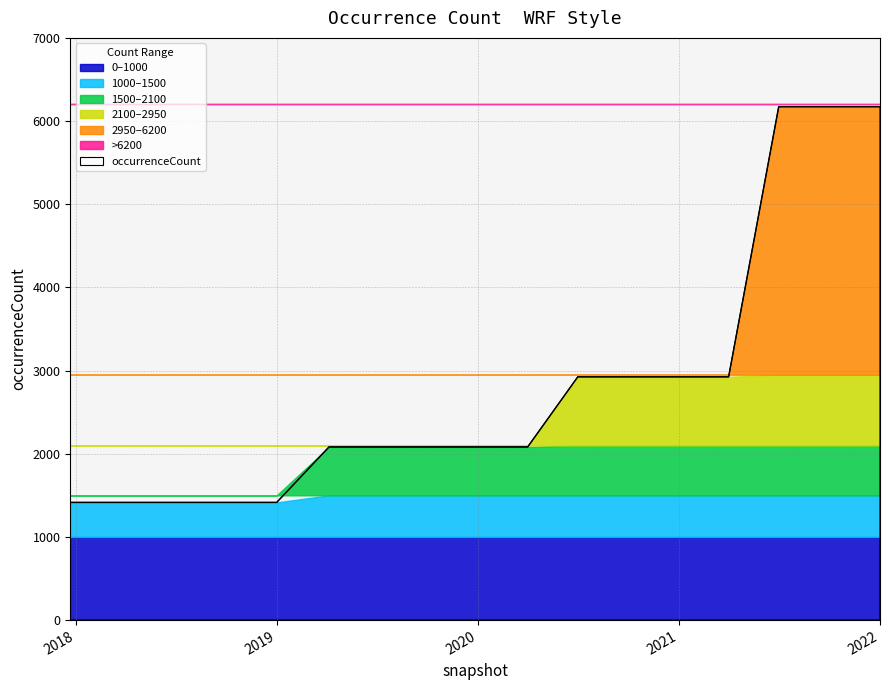

At which category does the chart reach its minimum across all series?

2017-12-22